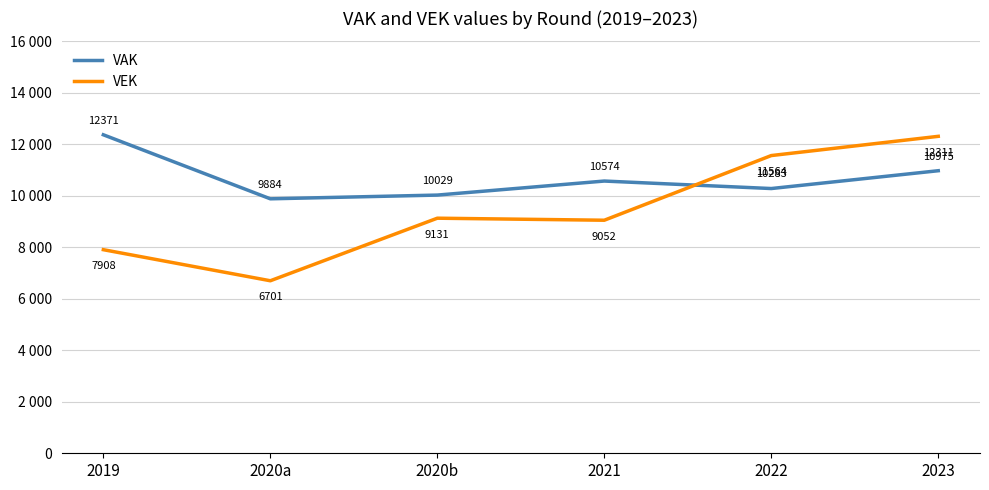

Read the VAK value at 2023.

10975